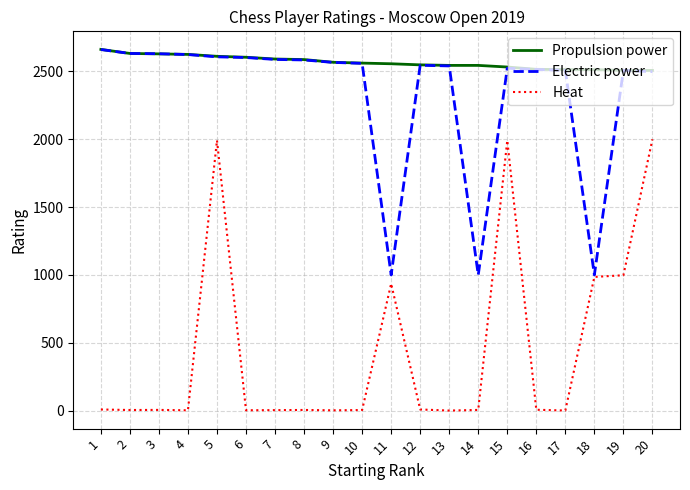

The value of Propulsion power at 2 is 4548.2. True or false?

False